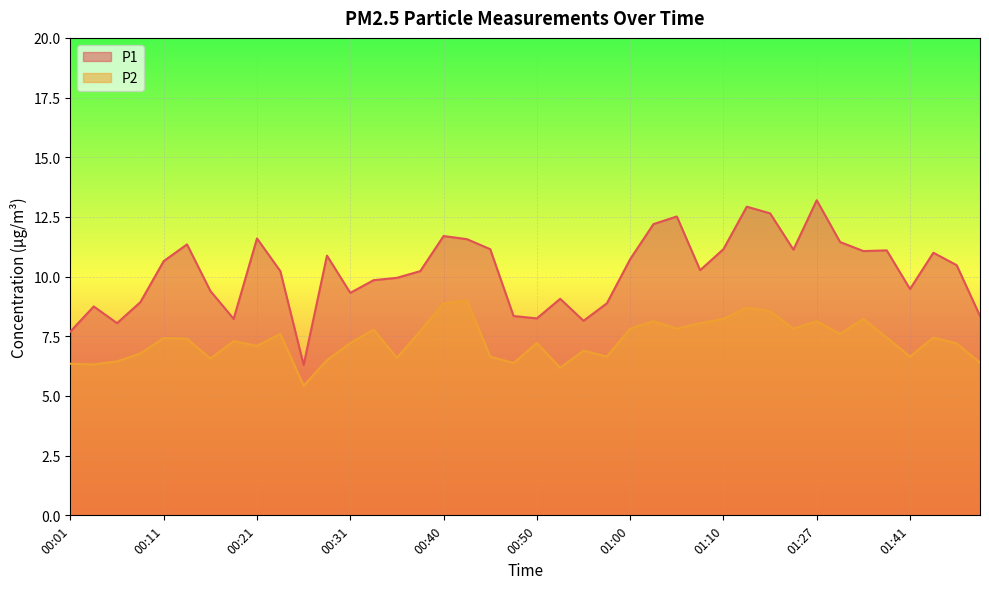

Is it true that P1 equals 2.0 at 00:06?

False